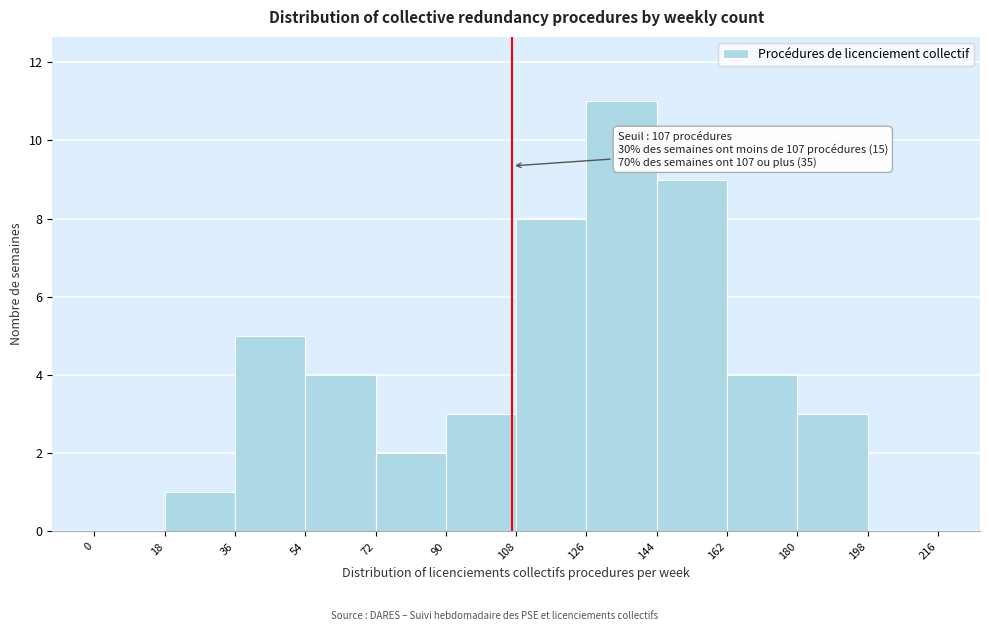

Over which range of the x-axis is the bar tallest?

126 to 144